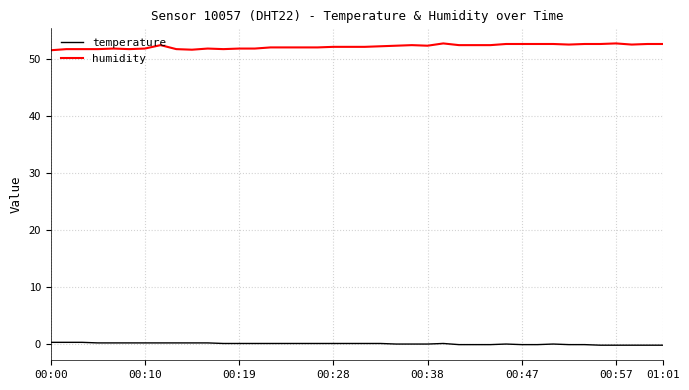

Rank the series by their maximum value, from highest to lowest.

humidity, temperature